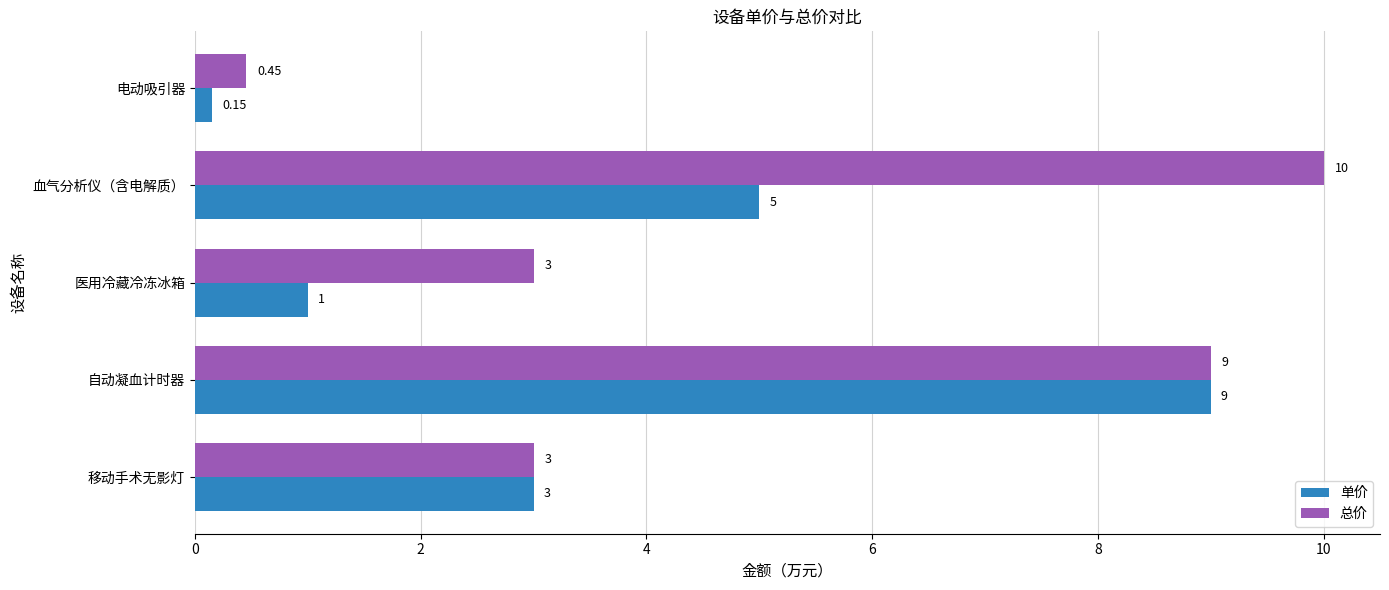

Where is 单价 nearest to the value 4?

移动手术无影灯